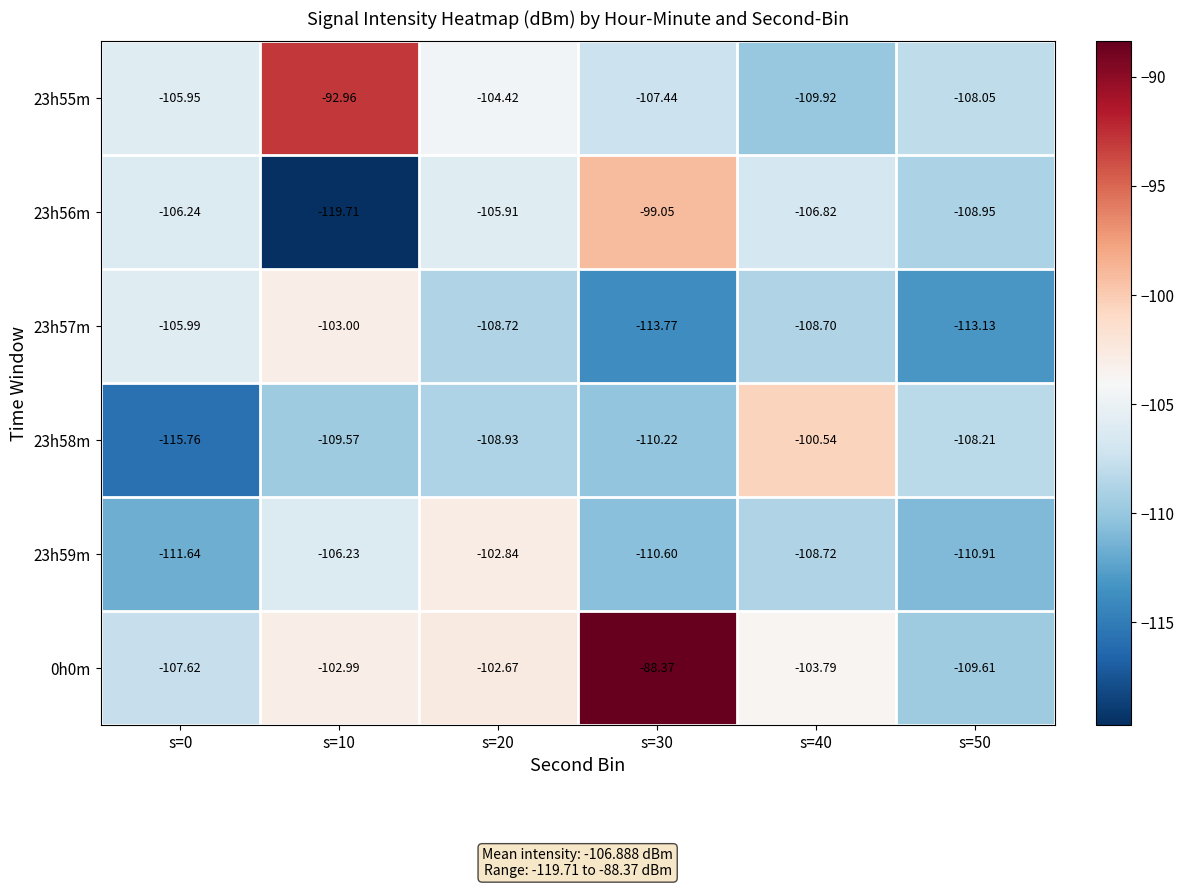

Is the value of 23h55m at s=10 greater than the value of 23h58m at s=20?

Yes